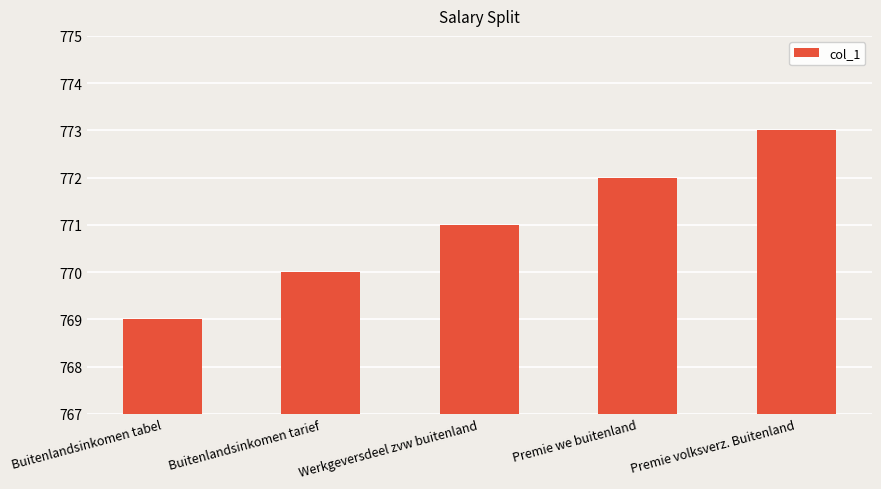

What position from the right is Werkgeversdeel zvw buitenland?

3